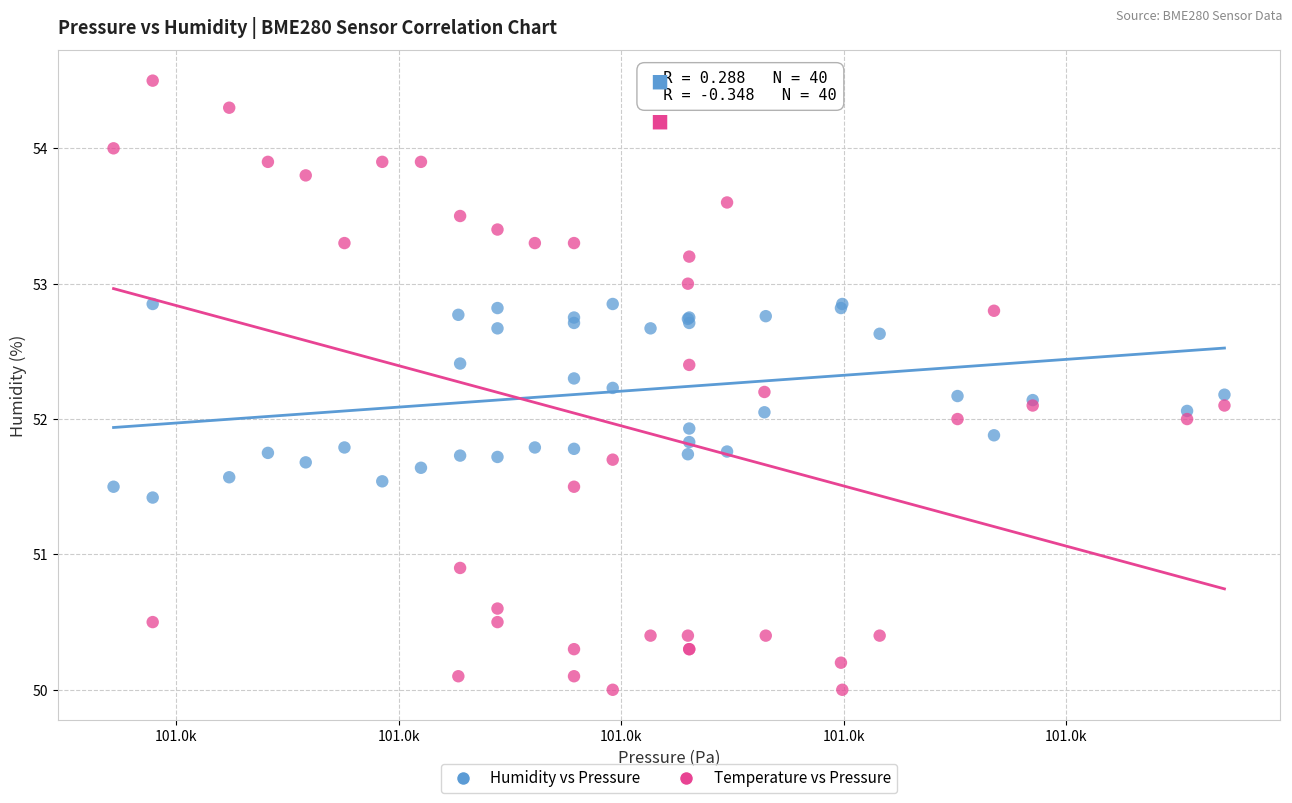

What is the X range (max minus min) for the scatter plot?

25.0